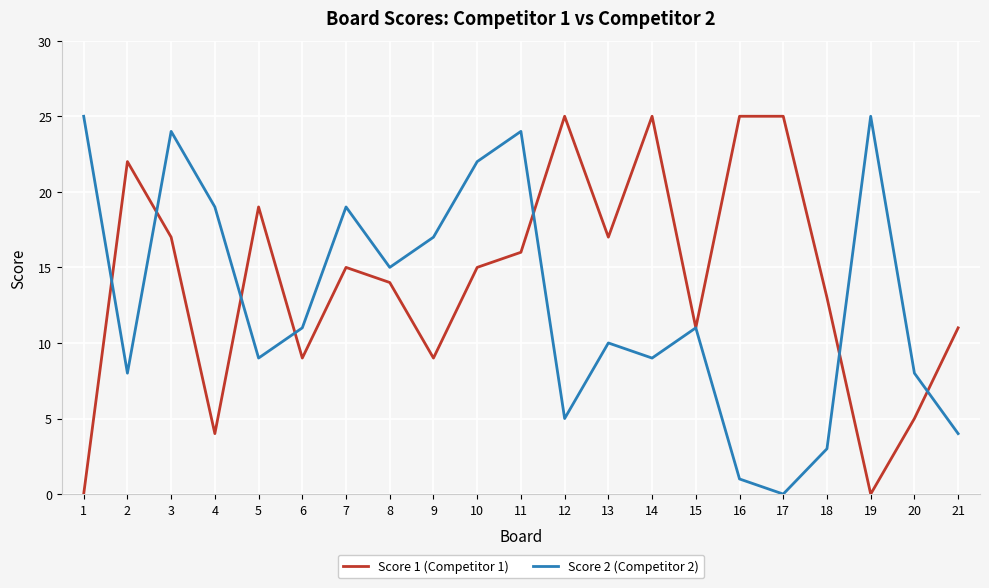

What is the sum of the Score 2 (Competitor 2) values at 19 and 20?

33